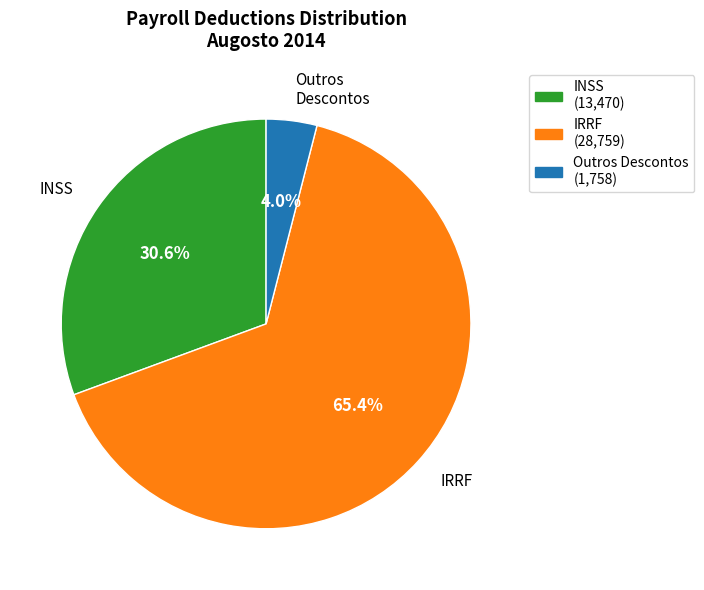

What is the smallest slice in the pie chart?

Outros Descontos